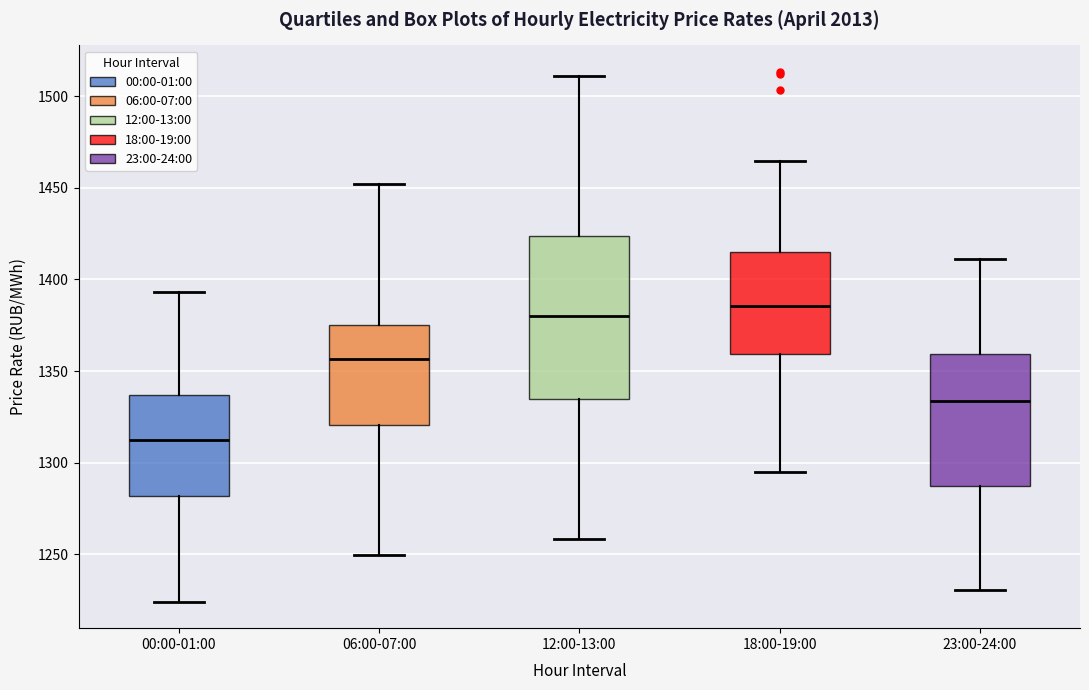

Reading left to right, read every box against the y-axis: the position of its median line, the range the box covers, and the ends of its whiskers. The values are not printed on the chart, so give them approximately, as read against the axis.

00:00-01:00: median 1310, box 1280 to 1335, whiskers 1225 to 1395
06:00-07:00: median 1355, box 1320 to 1375, whiskers 1250 to 1450
12:00-13:00: median 1380, box 1335 to 1425, whiskers 1260 to 1510
18:00-19:00: median 1385, box 1360 to 1415, whiskers 1295 to 1465
23:00-24:00: median 1335, box 1285 to 1360, whiskers 1230 to 1410